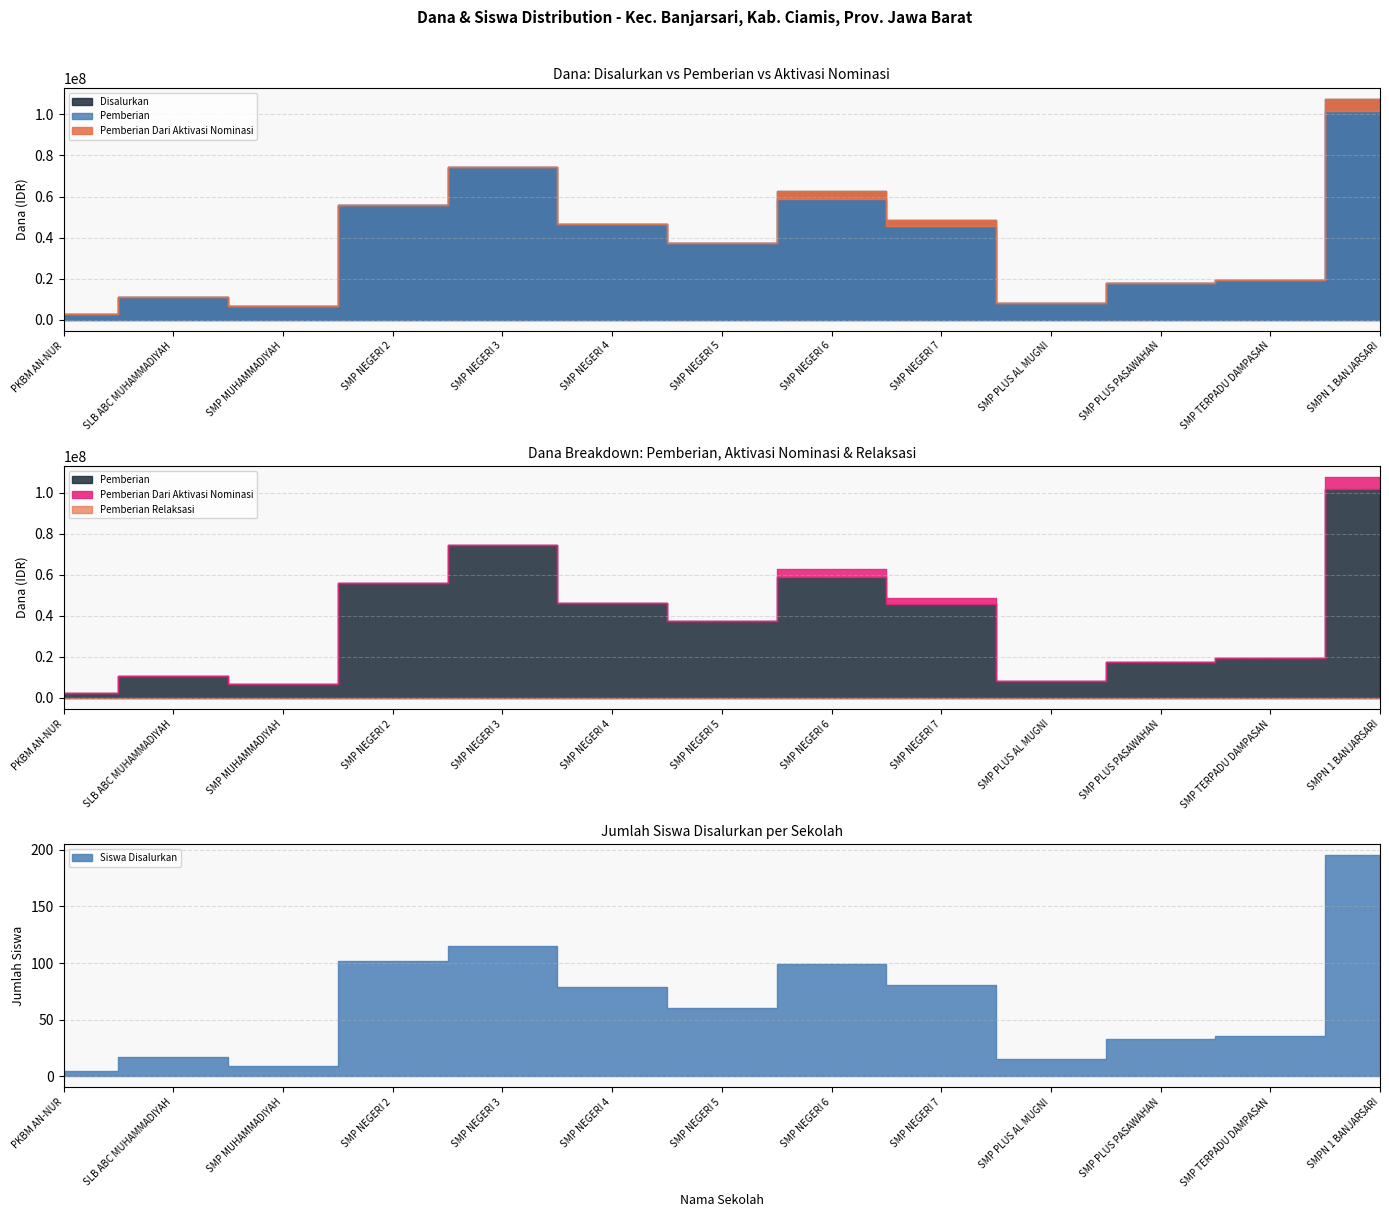

At which label does Pemberian first exceed 37500000?

SMP NEGERI 2